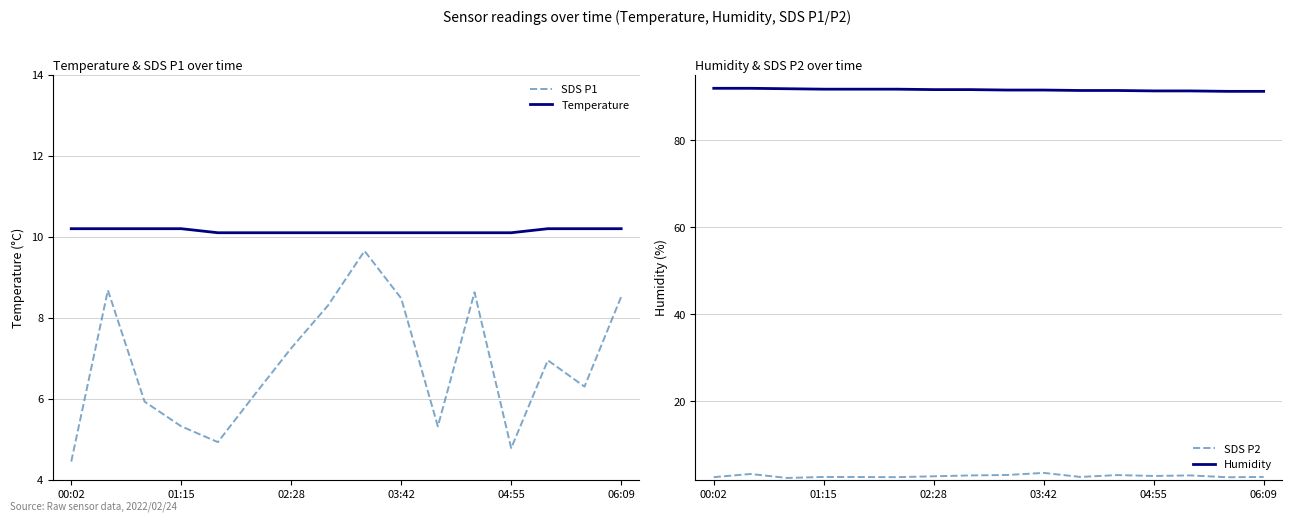

True or false: SDS P1 has a value of 3.6 at 01:15.

False